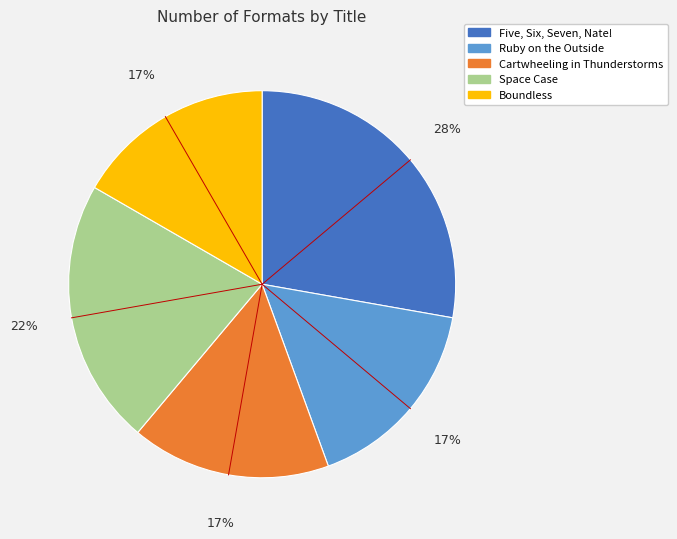

Does any single category account for the majority?

No